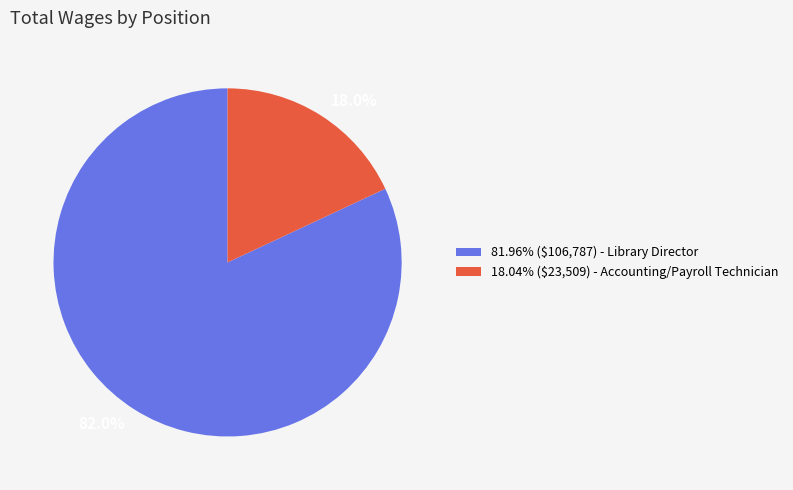

To the nearest percent, what is the difference between the largest and smallest slice percentages?

64%